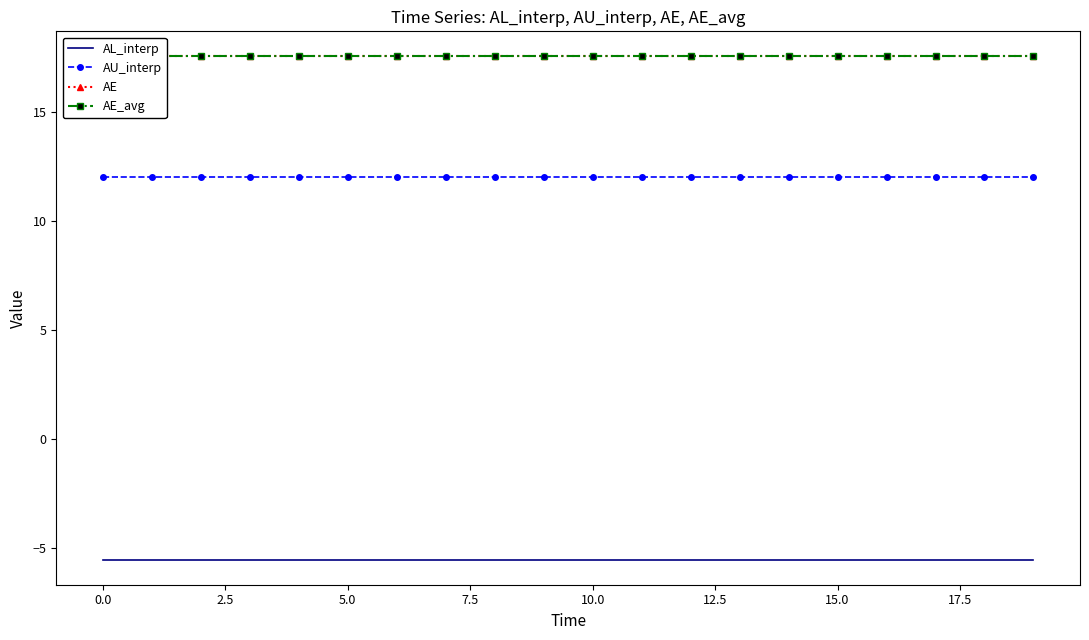

What is the minimum value for AL_interp?

-5.5